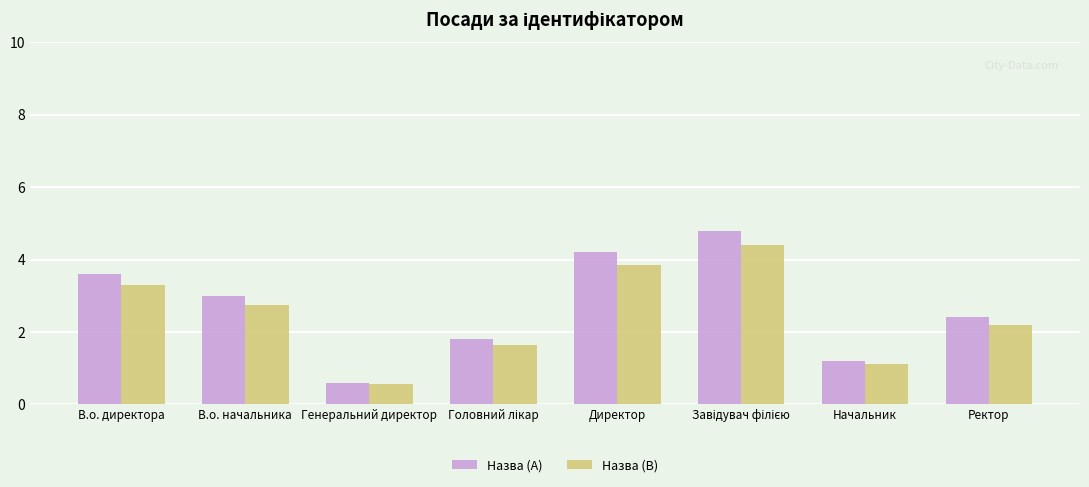

What is the difference between the maximum and second lowest values in the Назва (B) series?

3.3